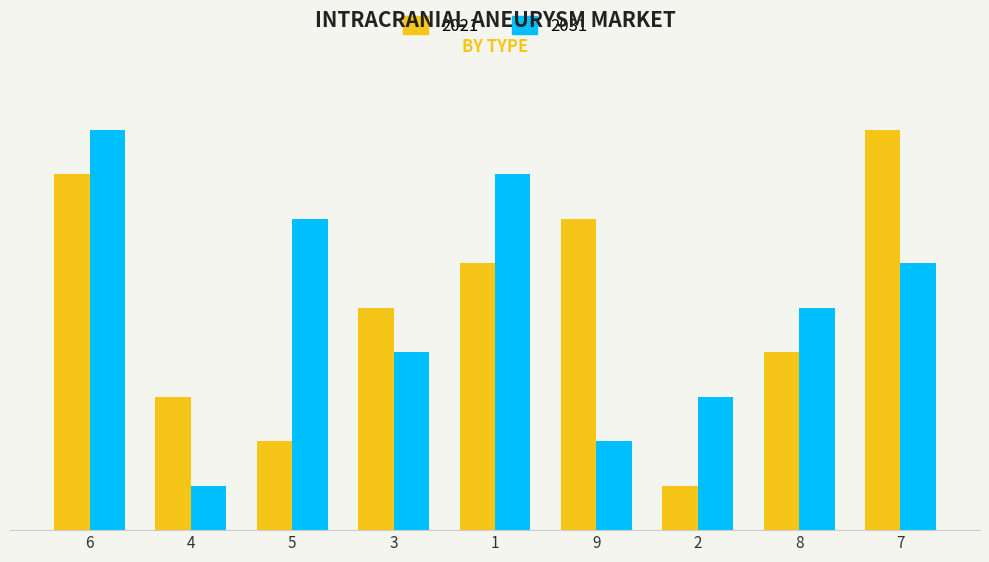

At which label does 2031 first exceed 5?

6